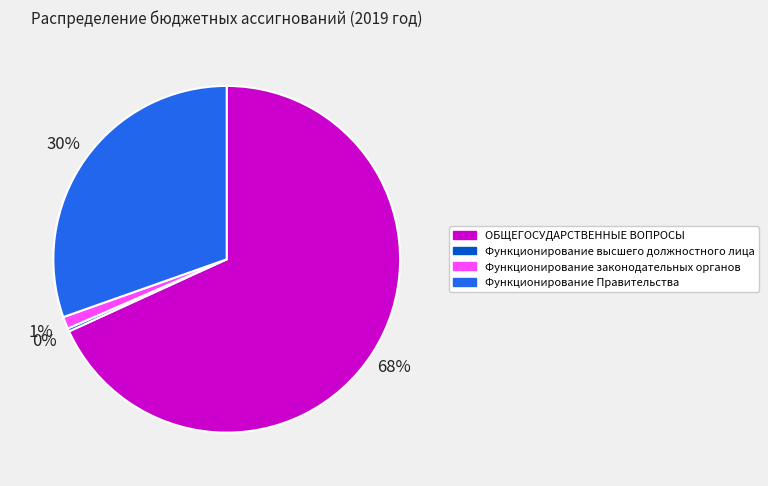

Is the sum of Функционирование законодательных органов and ОБЩЕГОСУДАРСТВЕННЫЕ ВОПРОСЫ greater than half?

Yes